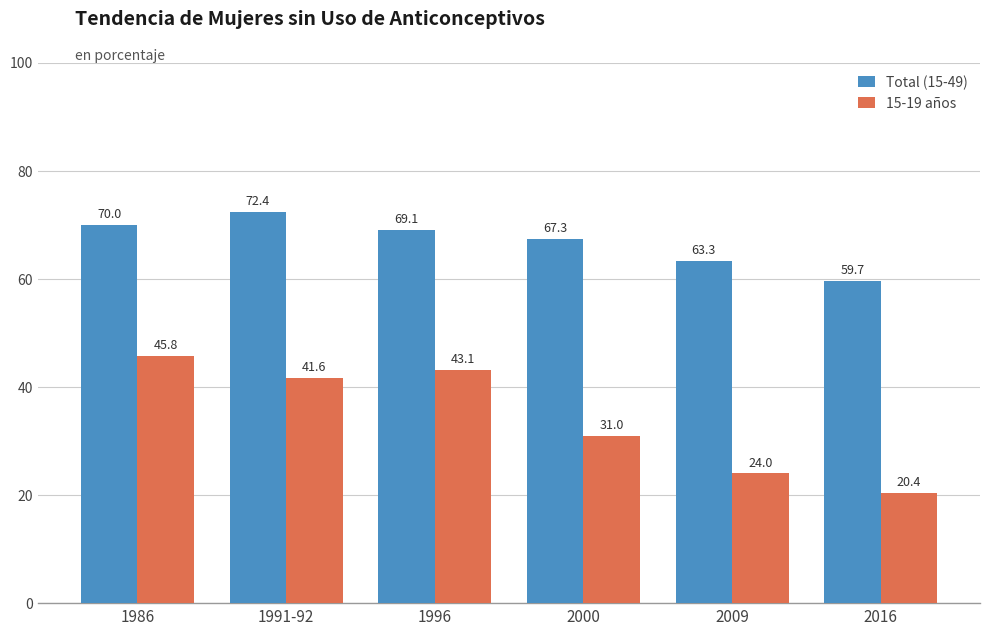

What is the minimum value shown in the chart?

20.4